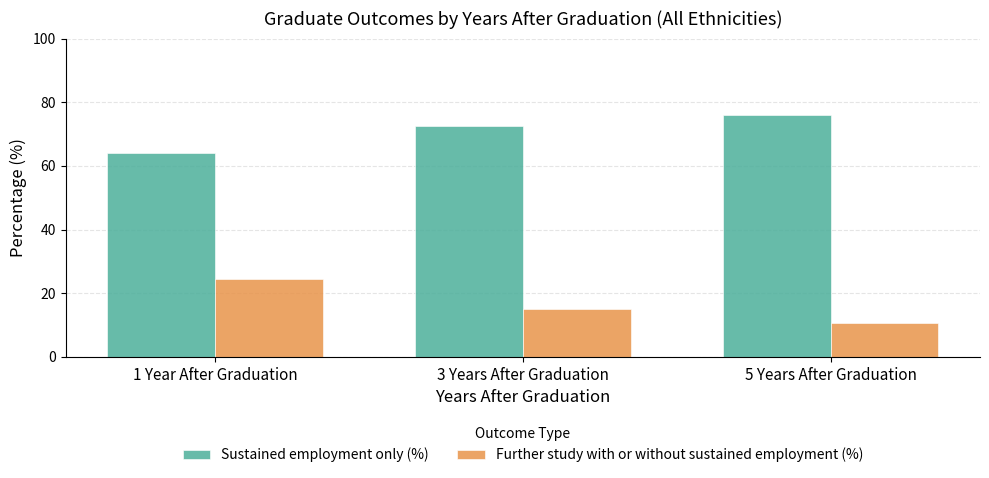

What is the maximum value for Sustained employment only (%)?

76.1